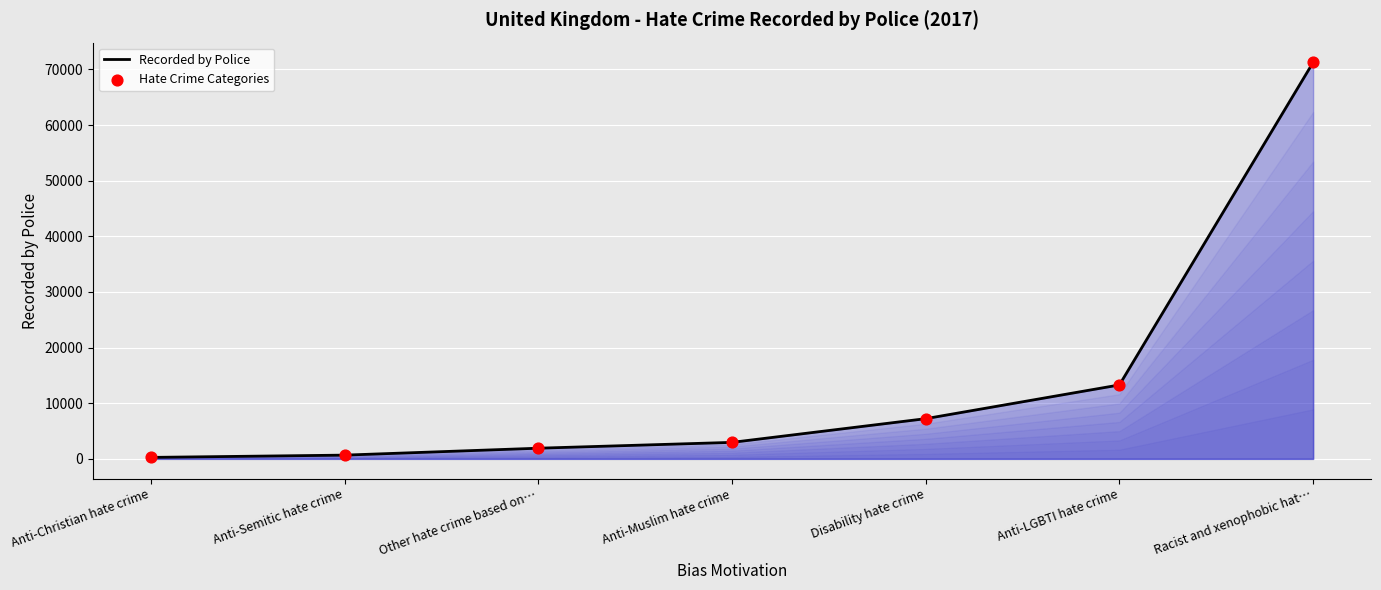

Approximately how many times larger is the value at Anti-LGBTI hate crime compared to Disability hate crime?

1.8